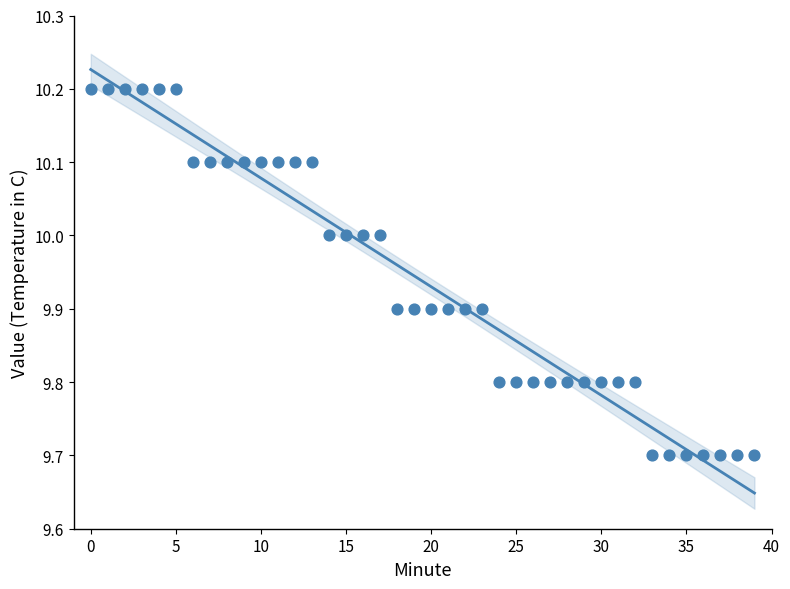

What is the range of Y values (max minus min)?

0.5